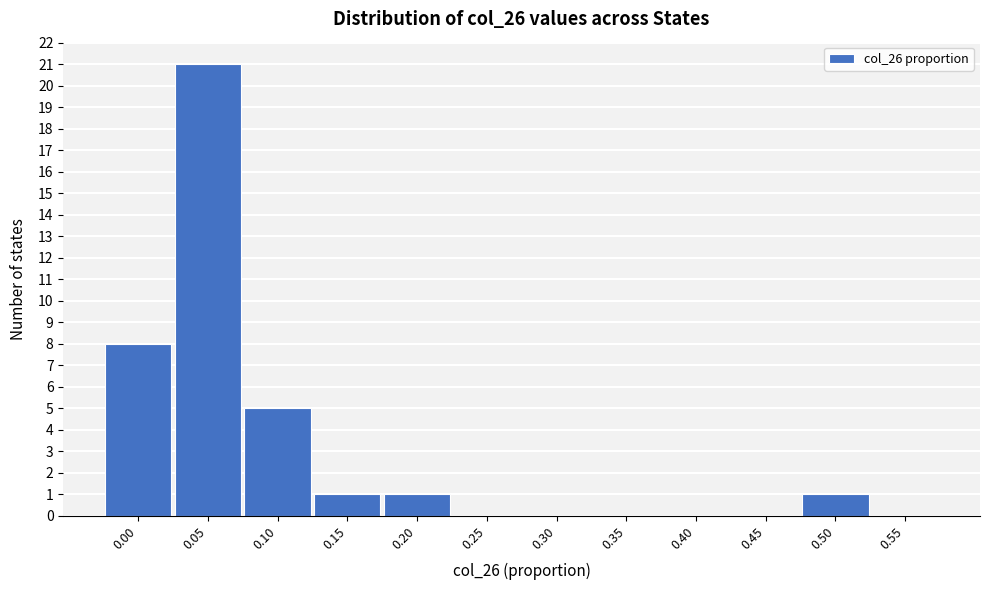

Reading left to right, transcribe all the data shown in this chart.

0.00=8	0.05=21	0.10=5	0.15=1	0.20=1	0.25=0	0.30=0	0.35=0	0.40=0	0.45=0	0.50=1	0.55=0